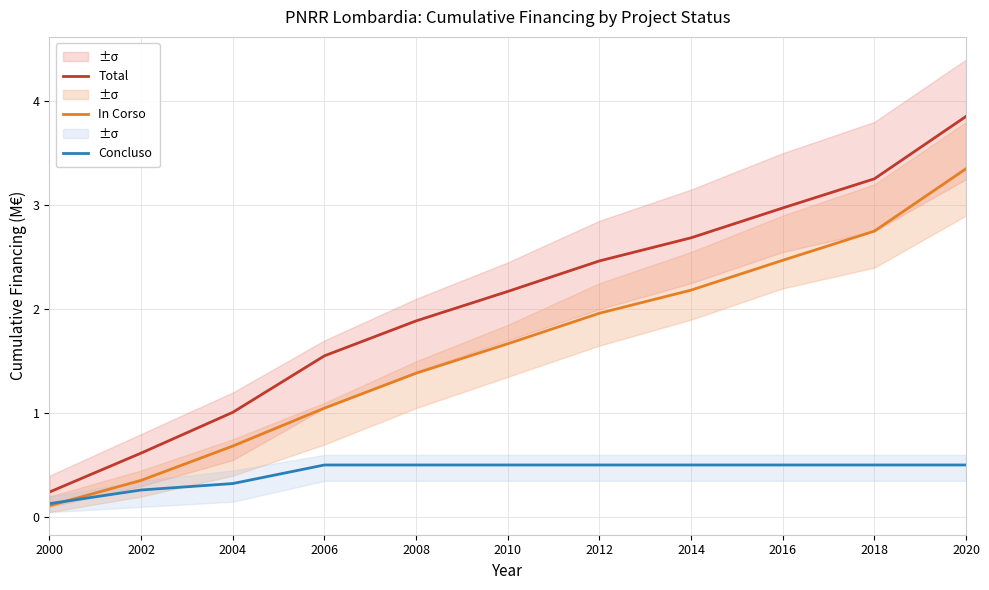

What is the maximum value shown in the chart?

3.9